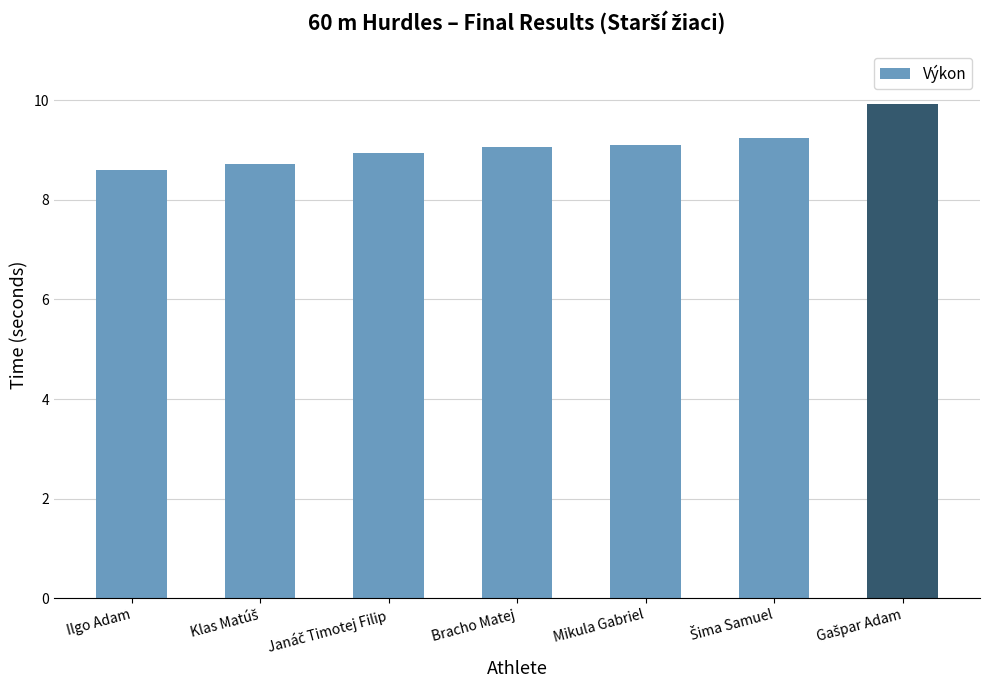

Does the chart contain stacked bars?

No